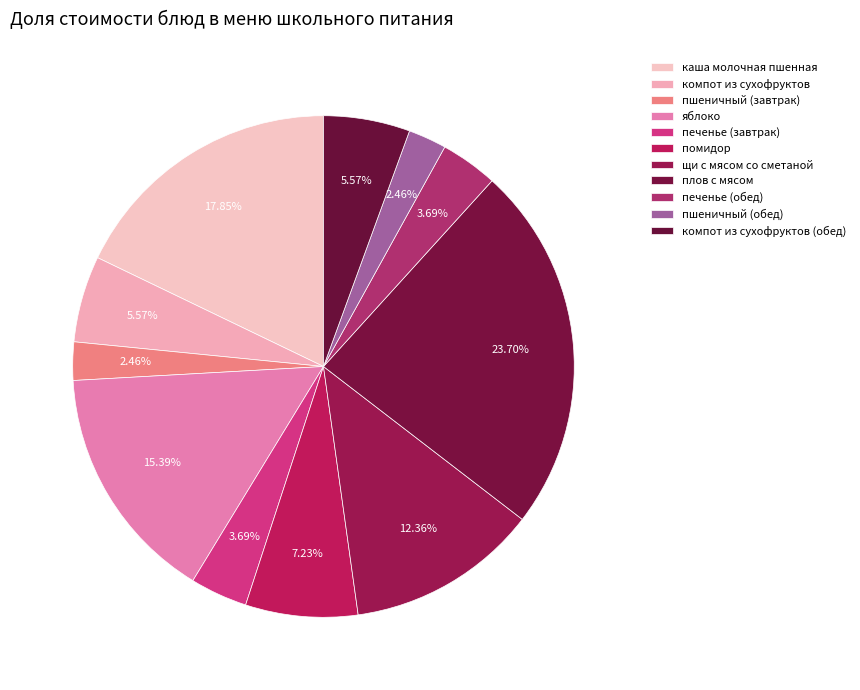

To the nearest percent, what portion does печенье (завтрак) represent?

4%